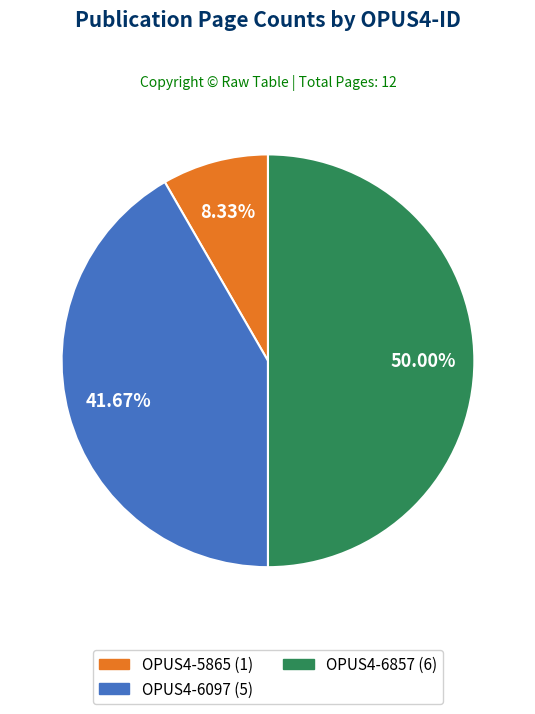

To the nearest percent, what is the average slice percentage?

33%